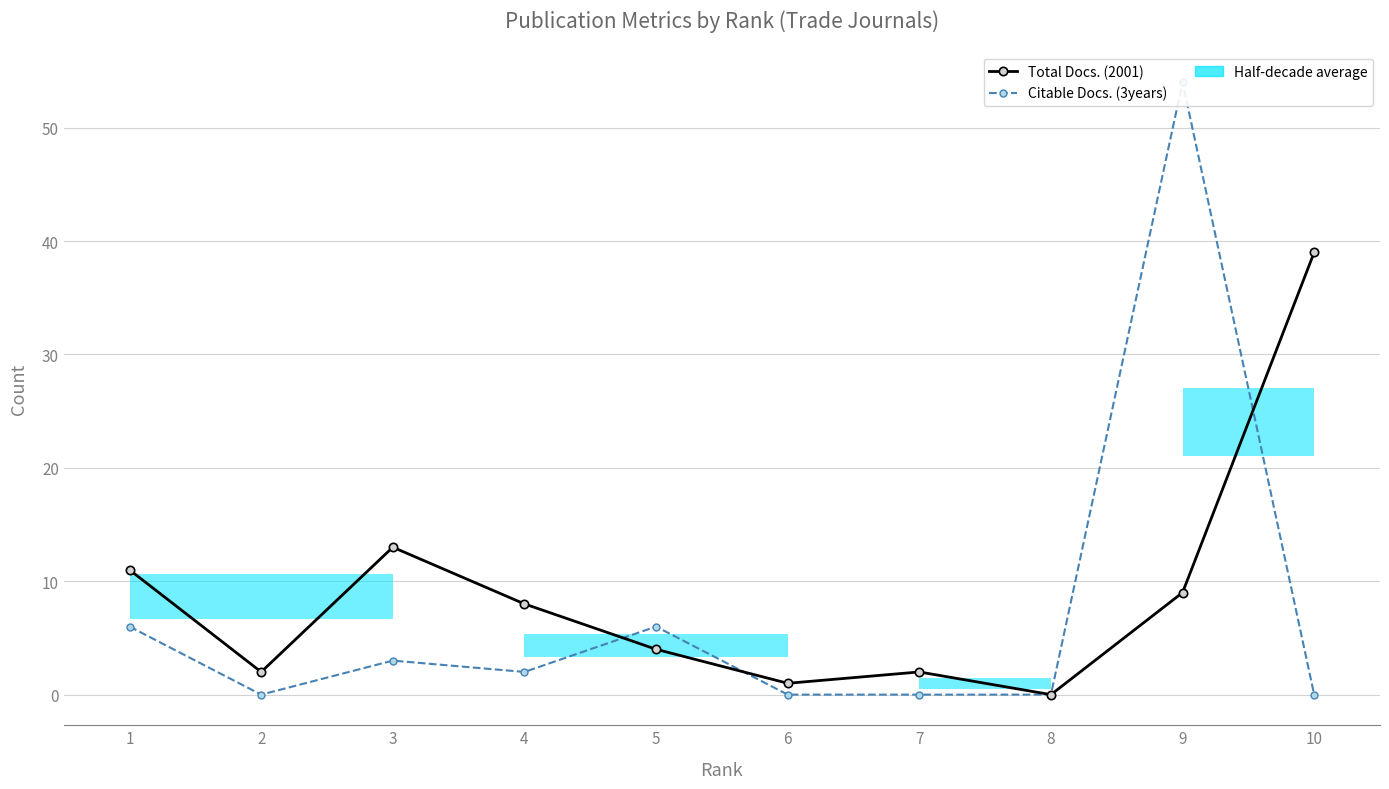

List the series in order of their overall mean, lowest first.

Citable Docs. (3years), Total Docs. (2001)